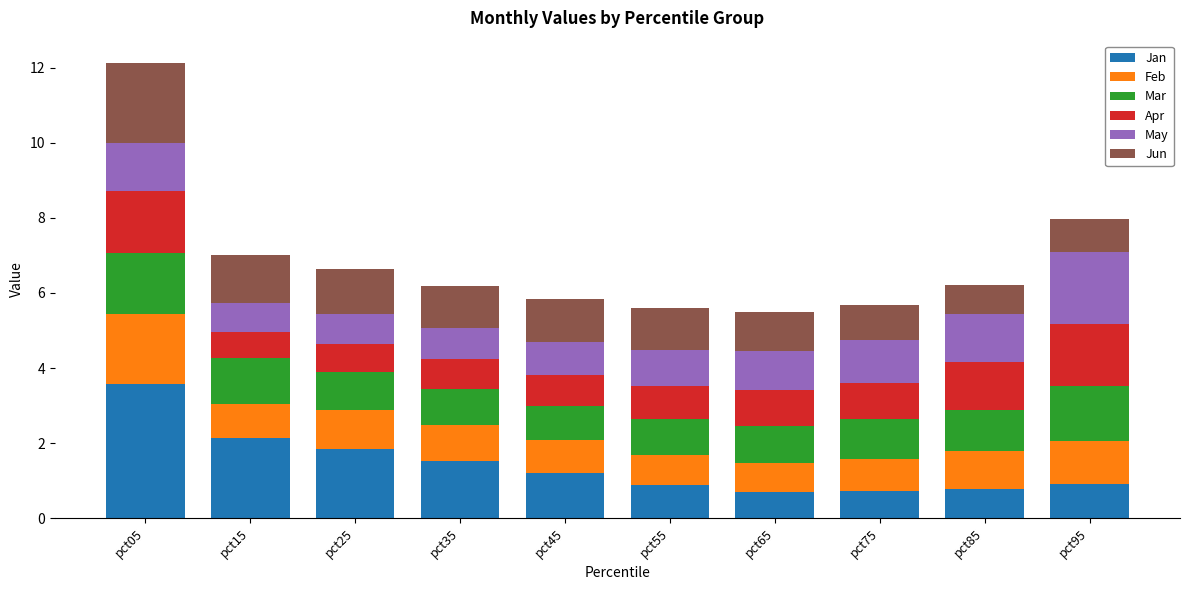

True or false: Jan has a value of 2.1 at pct45.

False